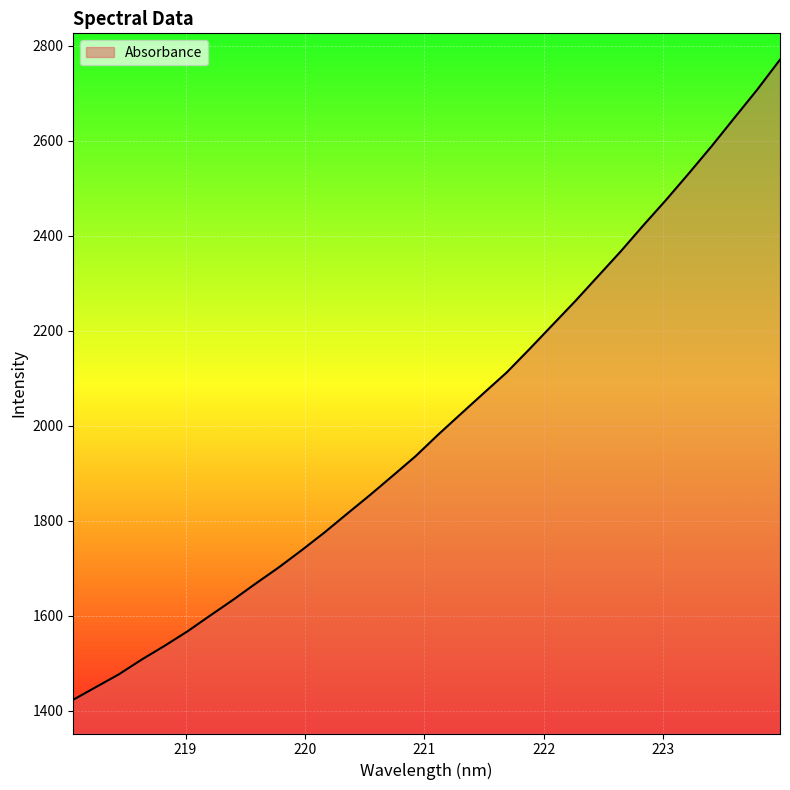

Reading right to left, list all the values displayed in this chart.

2771.1	2708.0	2648.7	2589.0	2531.9	2475.9	2422.2	2367.0	2314.6	2262.2	2211.9	2161.5	2112.3	2069.1	2025.5	1981.7	1935.8	1894.7	1854.0	1814.7	1775.0	1737.6	1701.6	1668.0	1633.5	1600.5	1567.0	1536.6	1507.8	1476.7	1450.0	1423.2